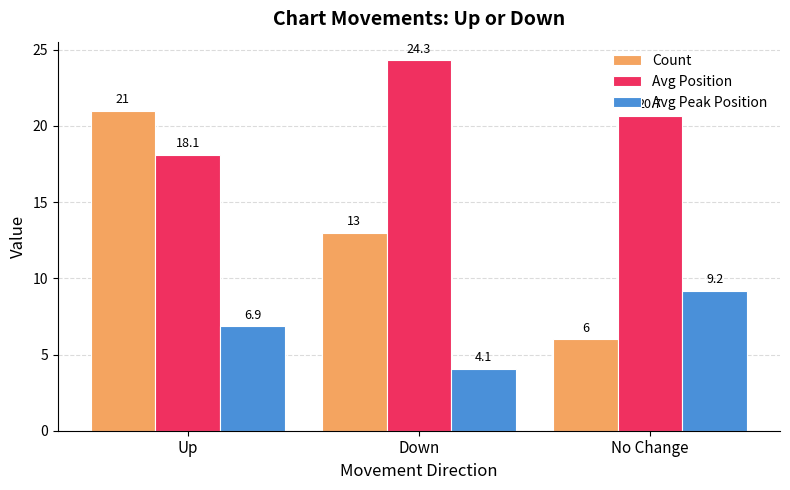

Which series changed the most between Up and Down?

Count